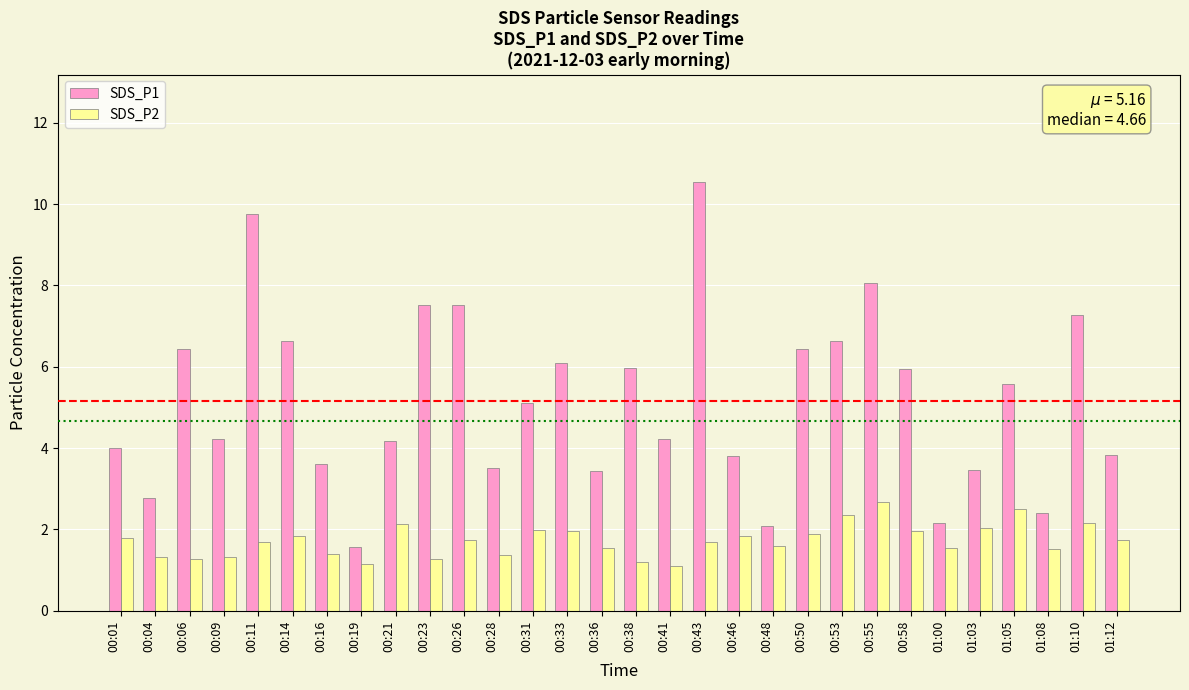

Rank the series at 01:00 from lowest to highest value.

SDS_P2, SDS_P1